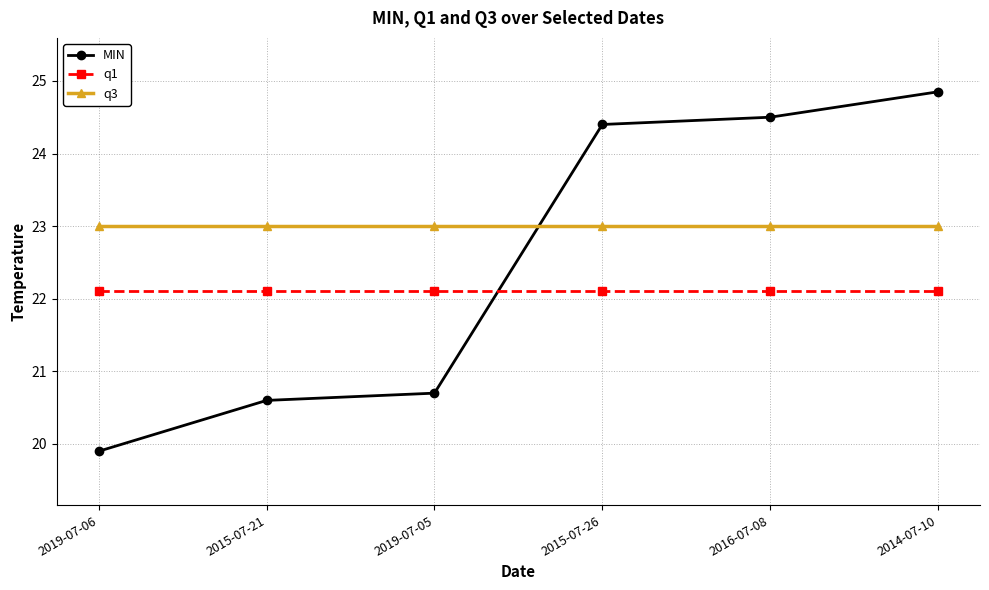

Where do q3 and MIN first cross each other?

2019-07-05 and 2015-07-26